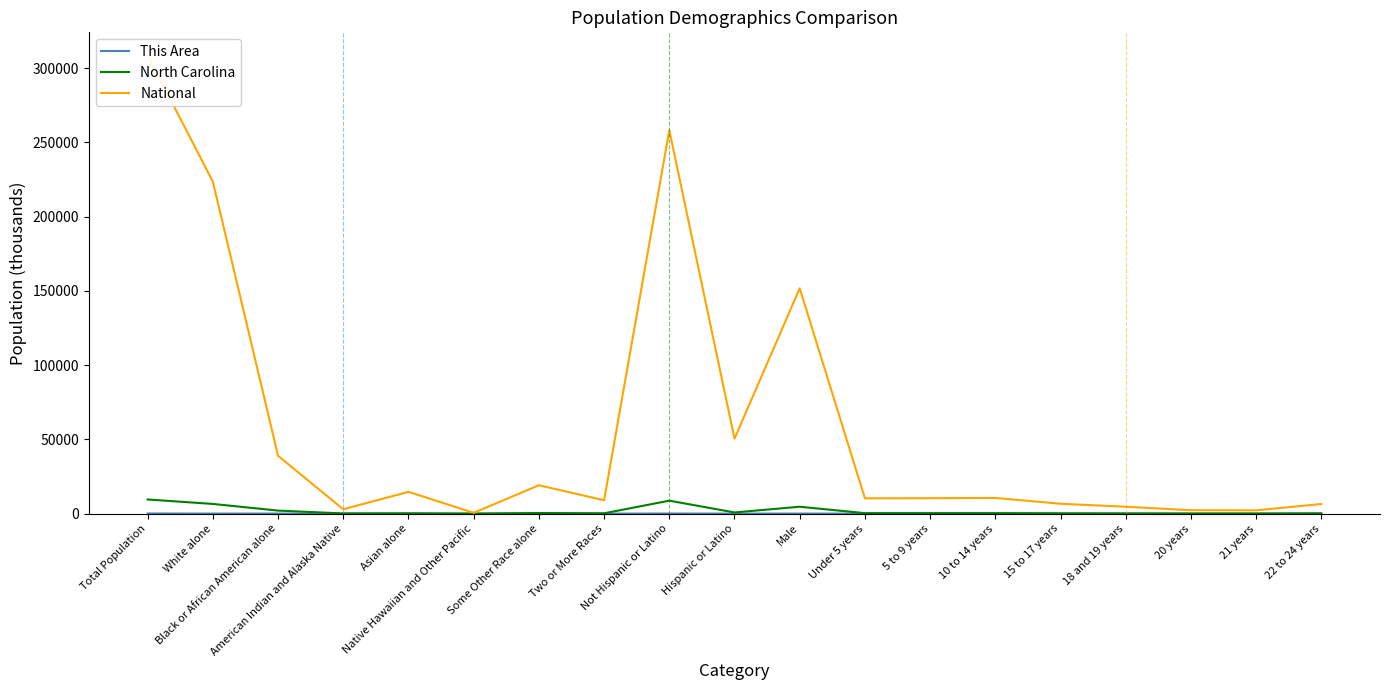

What are all the series names shown in the legend?

This Area, North Carolina, National